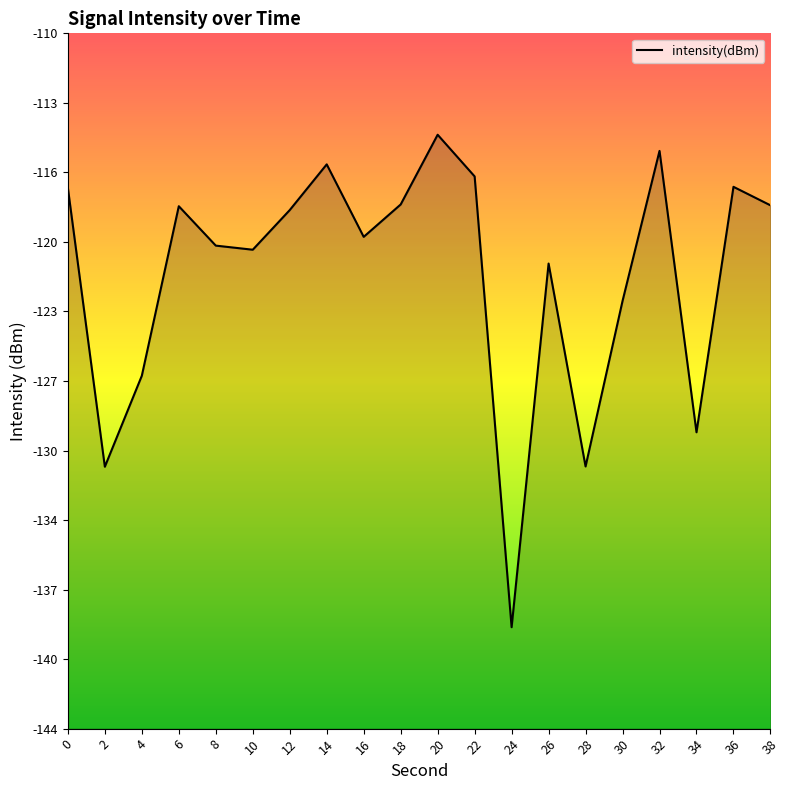

What is the change in value from 2 to 8?

+10.9